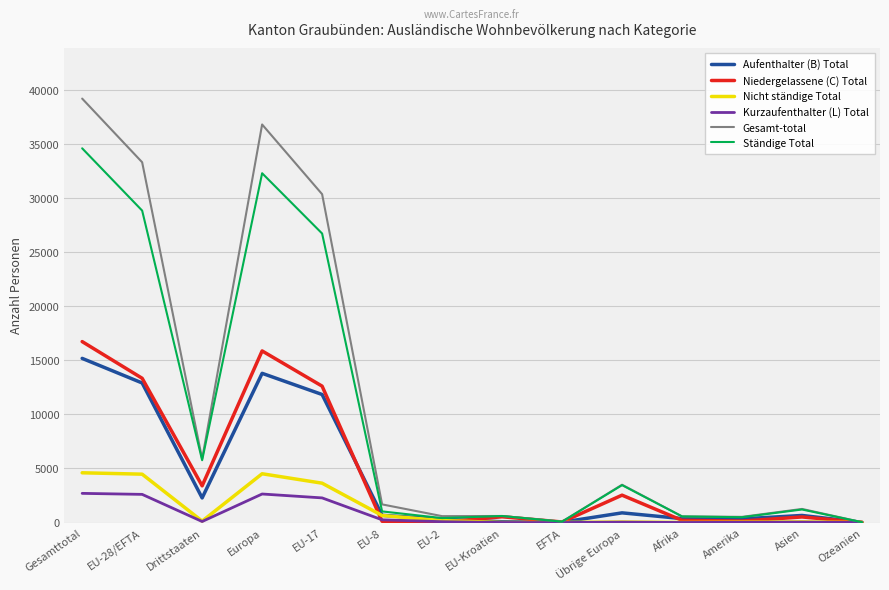

At which label is Aufenthalter (B) Total closest to 7599?

EU-17